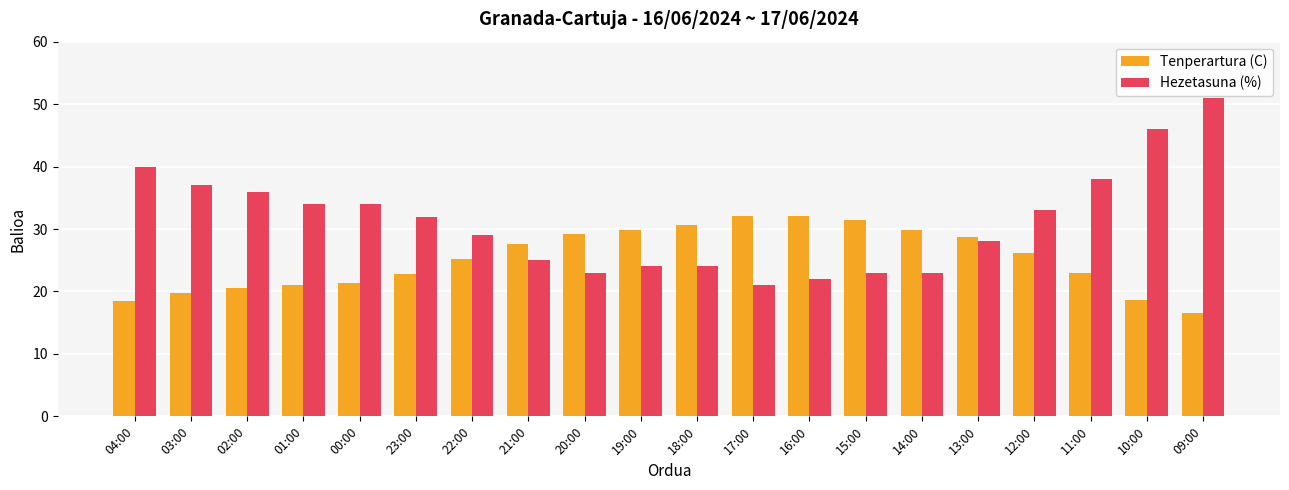

True or false: Tenperartura (C) has a value of 17.2 at 21:00.

False